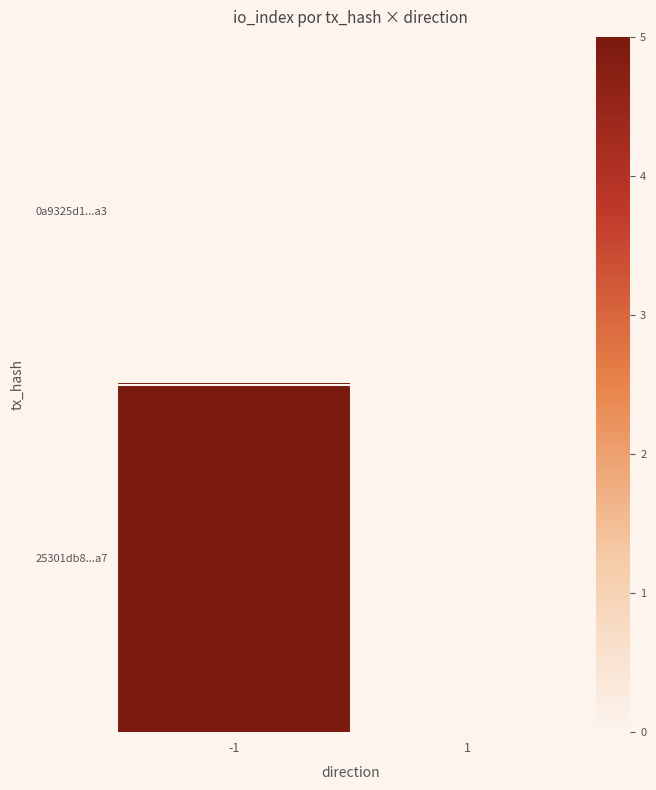

At which category is the sum across all series the highest?

-1